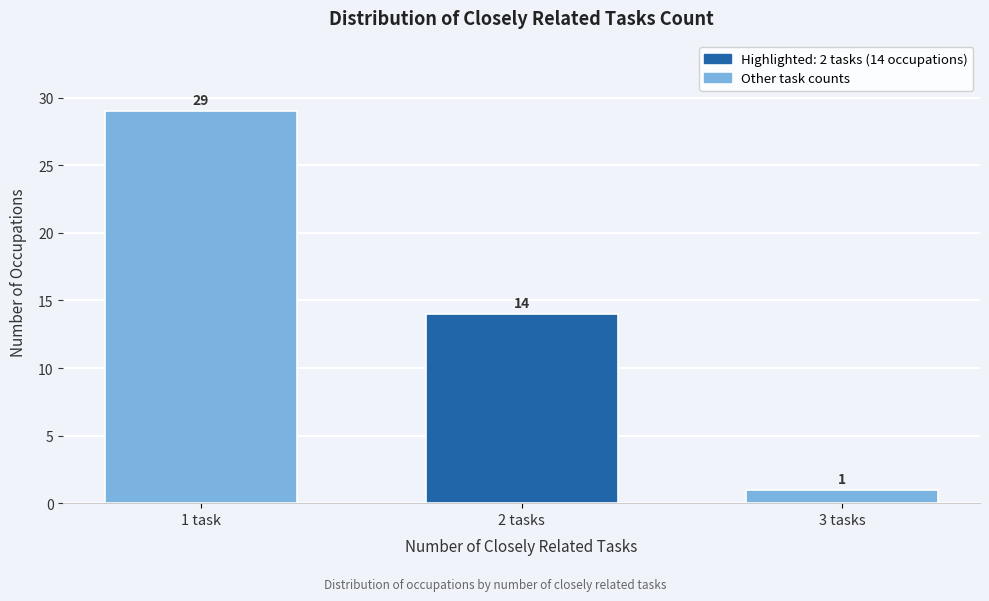

Reading left to right, list all the values displayed in this chart.

29	14	1